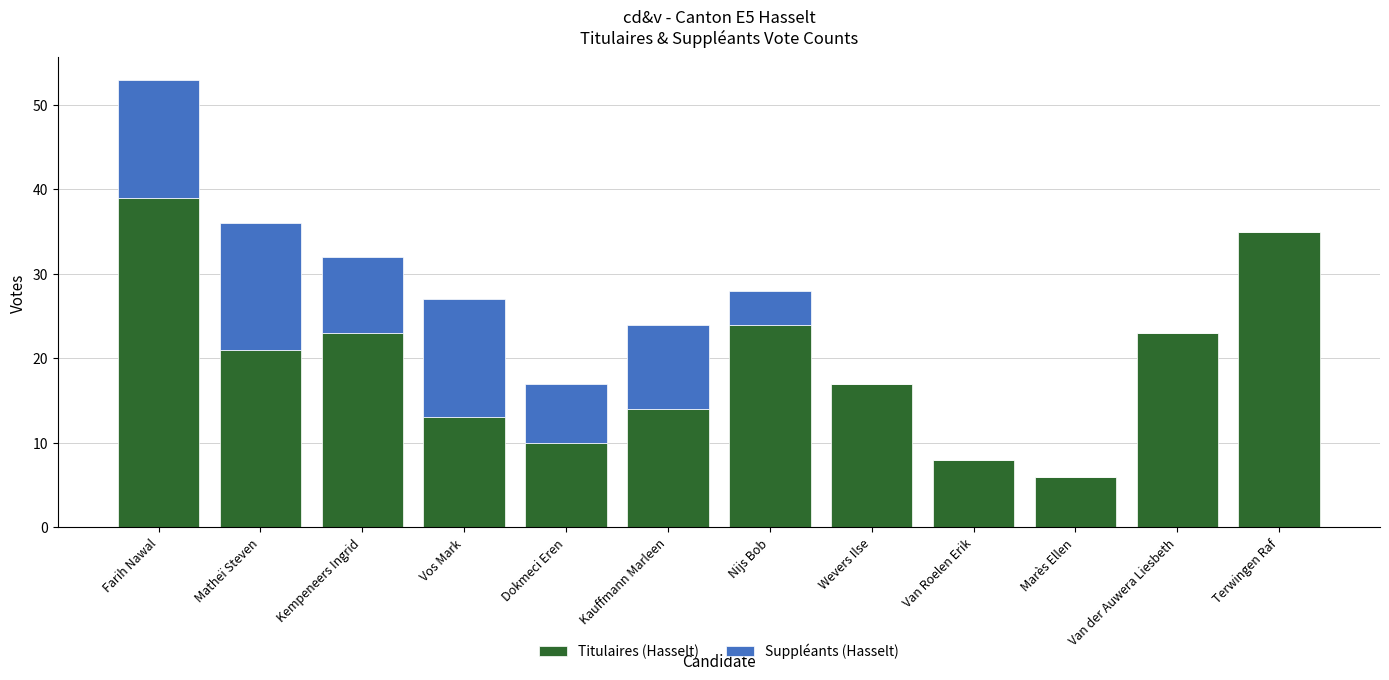

Are the bars grouped side by side (vs. stacked)?

No